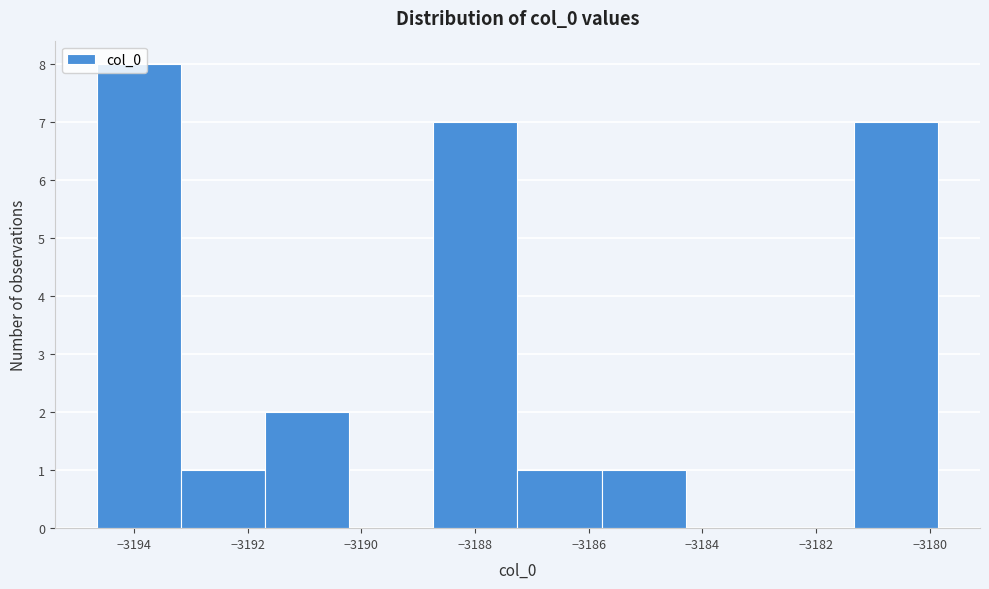

Reading left to right, transcribe this chart: for each bar, give the range it covers on the x-axis and its height. Neither the bar edges nor the heights are printed on the chart, so give them approximately, as read against the axes.

-3194.6 to -3193.2: 8
-3193.2 to -3191.6: 1
-3191.6 to -3190.2: 2
-3190.2 to -3188.8: 0
-3188.8 to -3187.2: 7
-3187.2 to -3185.8: 1
-3185.8 to -3184.2: 1
-3184.2 to -3182.8: 0
-3182.8 to -3181.4: 0
-3181.4 to -3179.8: 7